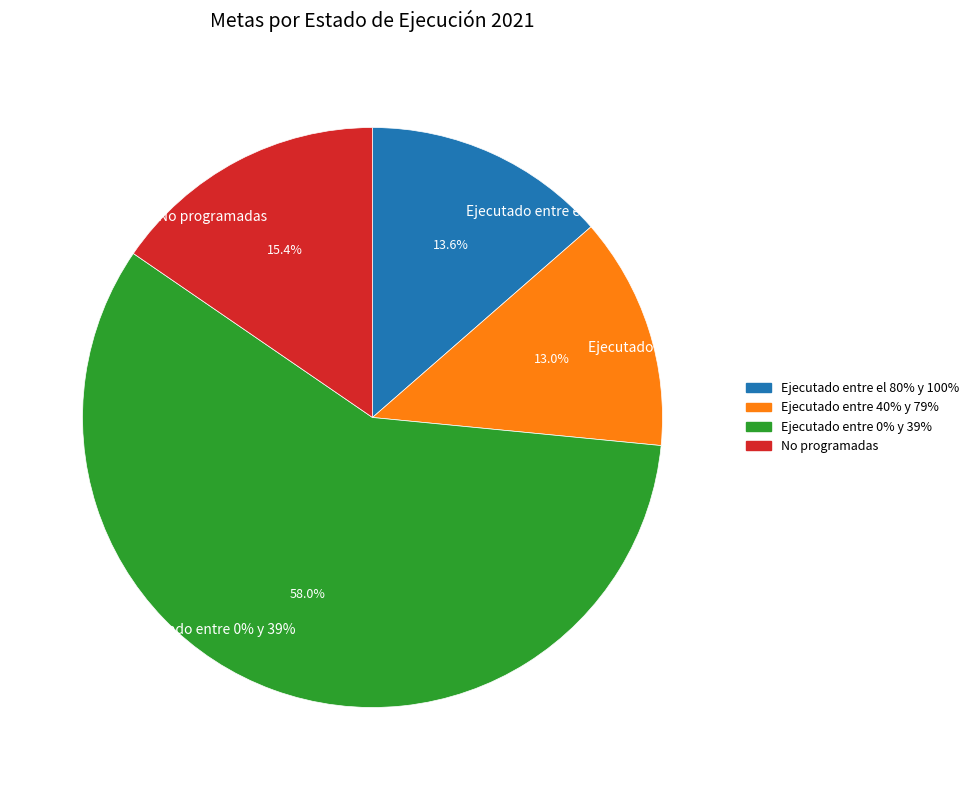

Approximately how many times larger is the value at No programadas compared to Ejecutado entre 40% y 79%?

1.2